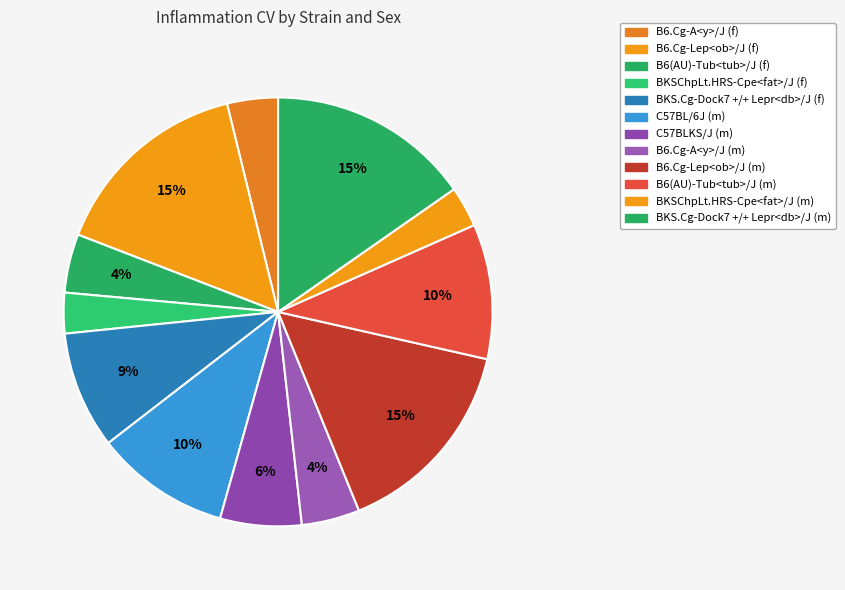

Which category has the biggest portion of the pie?

B6.Cg-Lep<ob>/J (f)